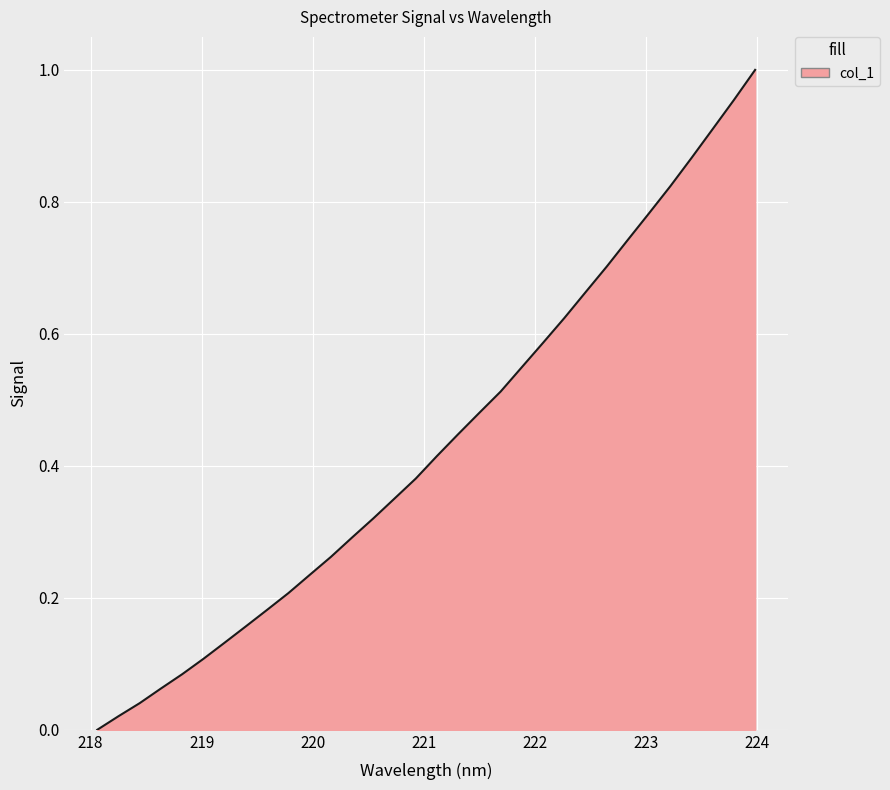

Does the chart have visible grid lines?

Yes